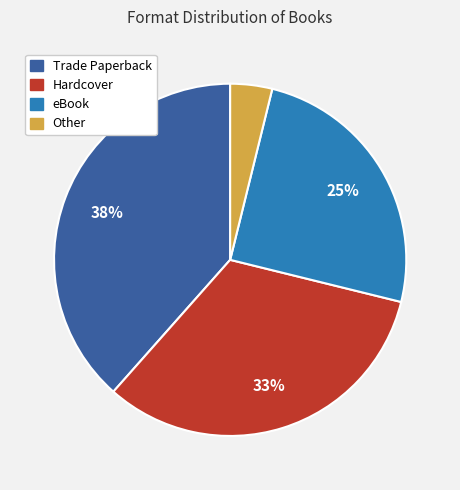

To the nearest percent, what is the average slice percentage?

25%